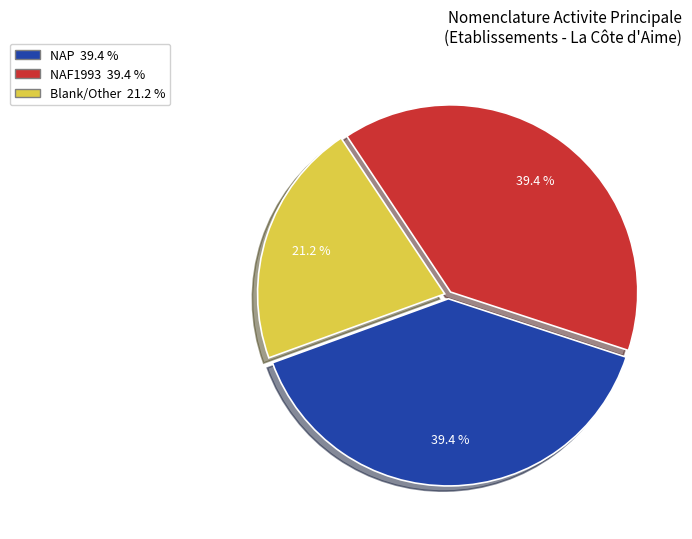

Is there a majority slice in this chart?

No